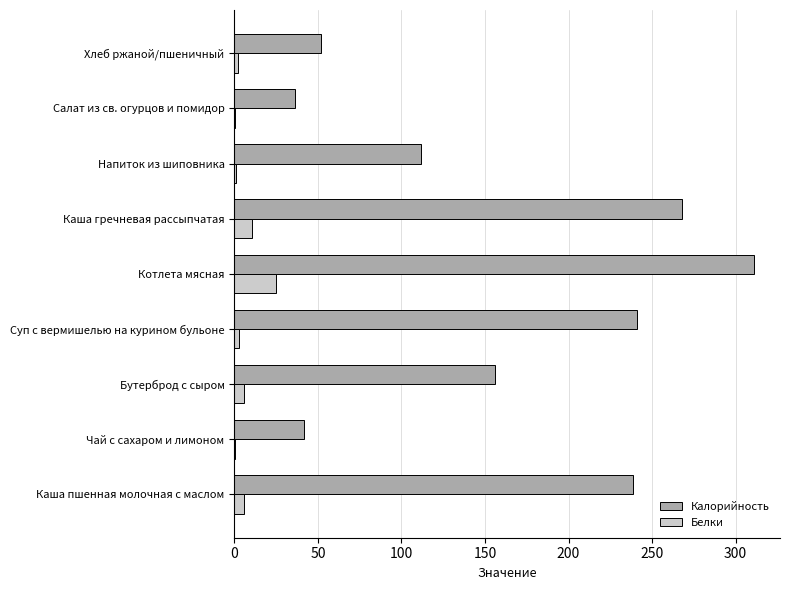

What is the maximum value shown in the chart?

311.0